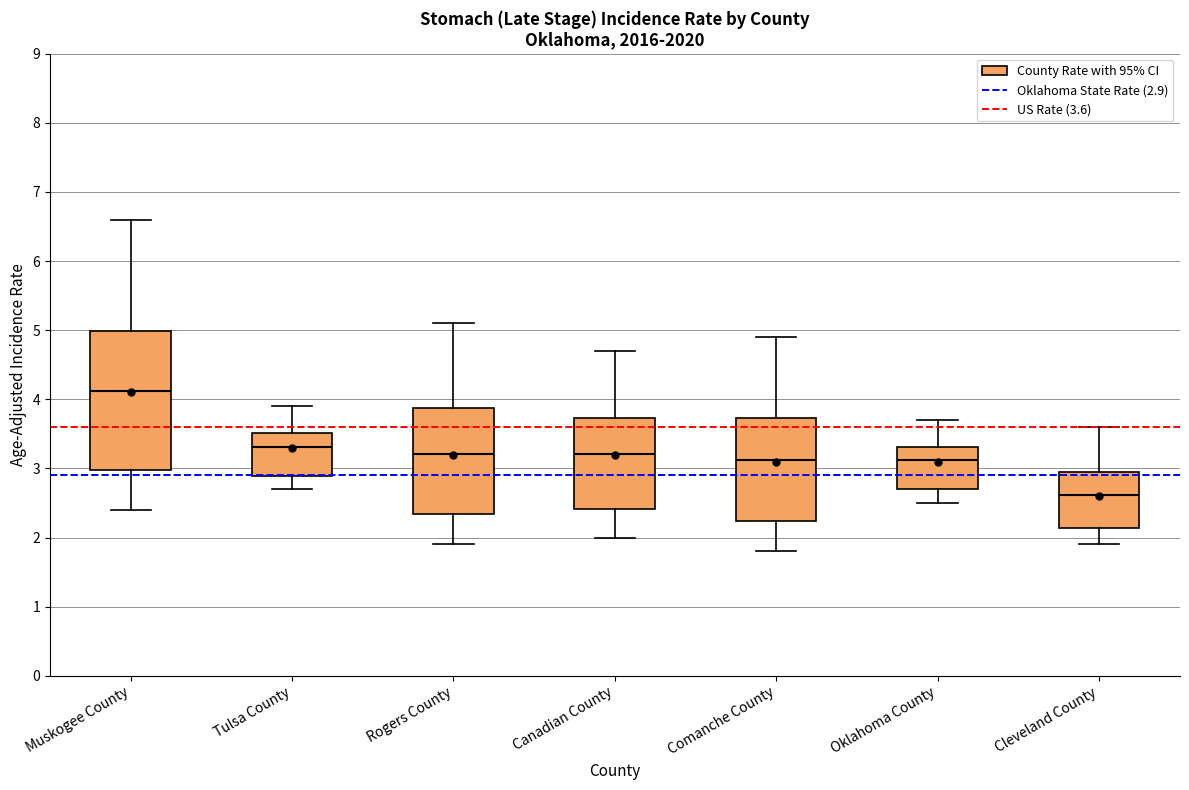

Which box is the tallest, from its lower edge to its upper edge?

Muskogee County